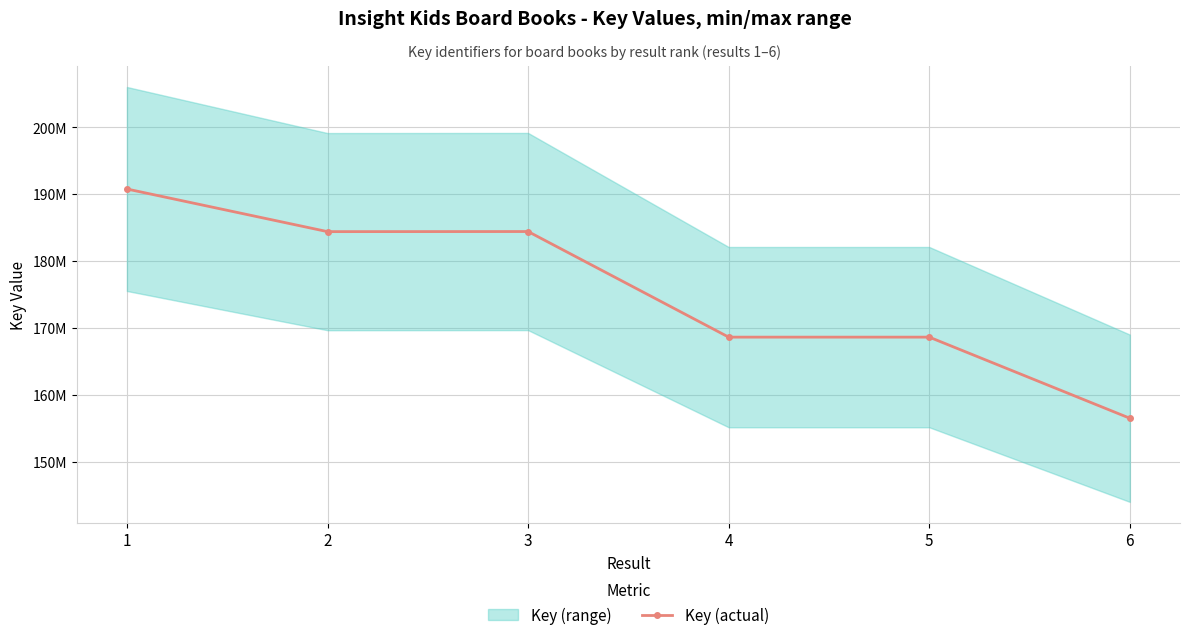

Rank the categories by value from lowest to highest.

6, 5, 4, 2, 3, 1